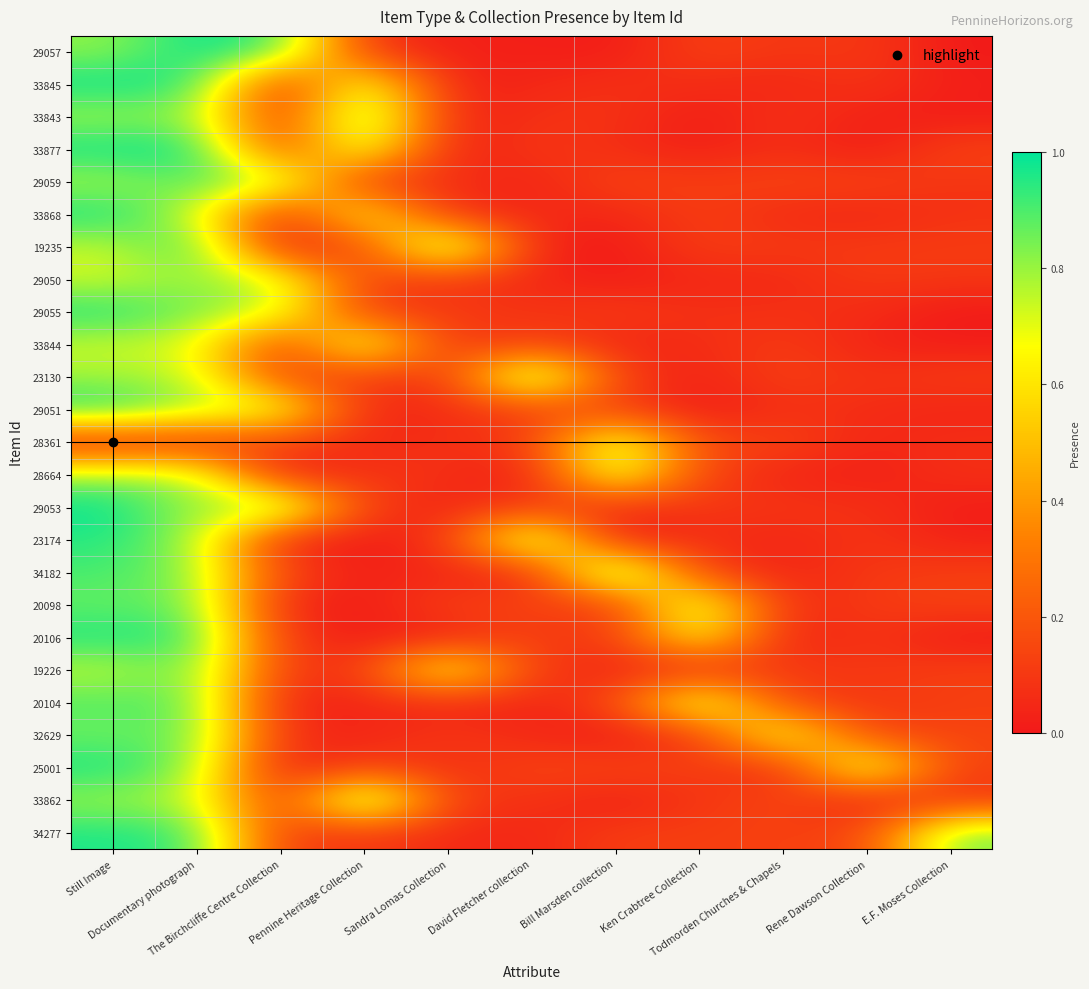

At which category does the chart reach its minimum across all series?

E.F. Moses Collection